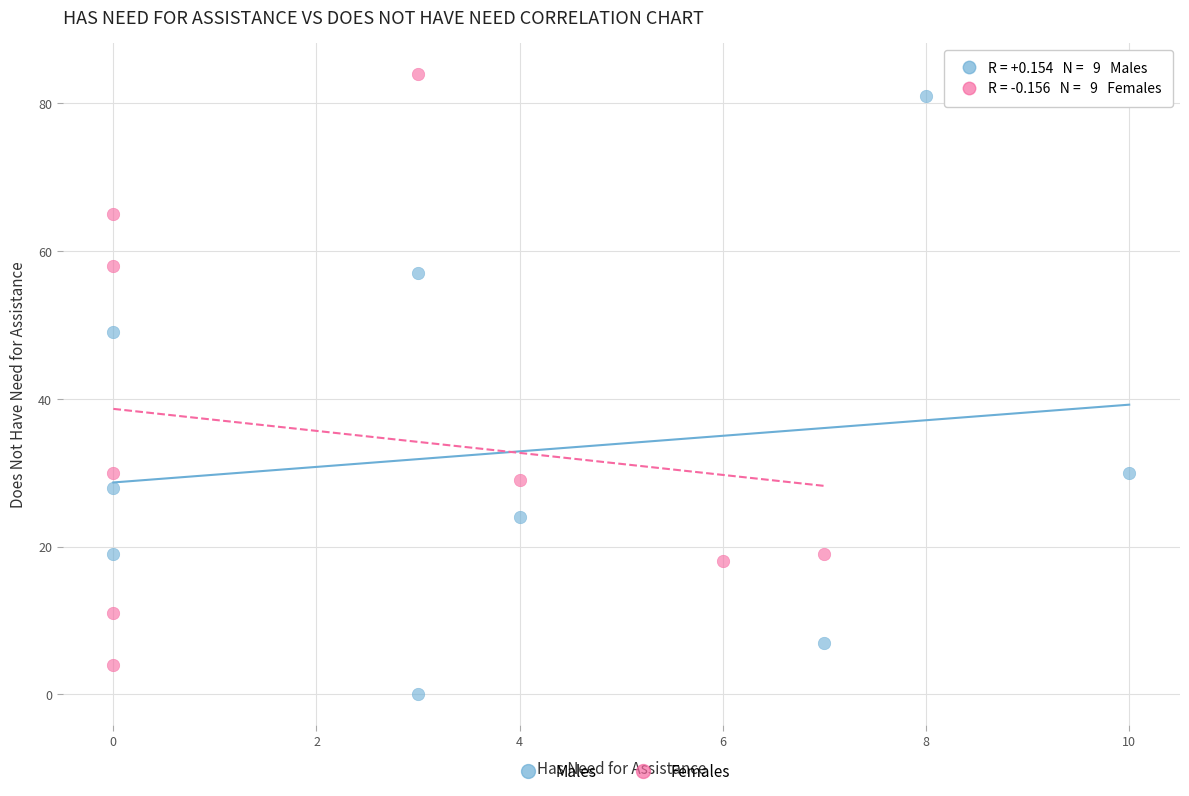

Which series reaches the minimum Y coordinate?

Males